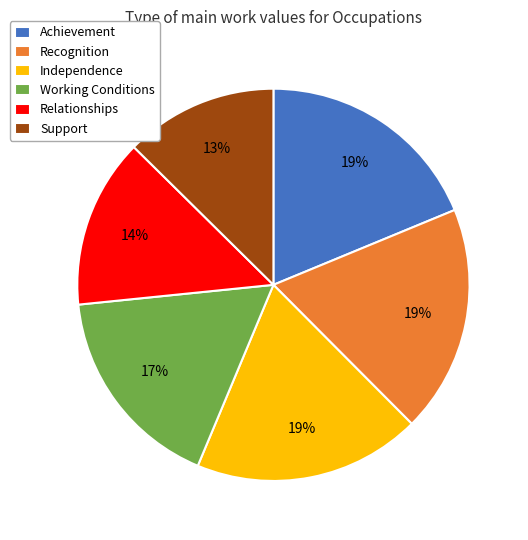

What percentage is the Recognition slice, to the nearest percent?

19%